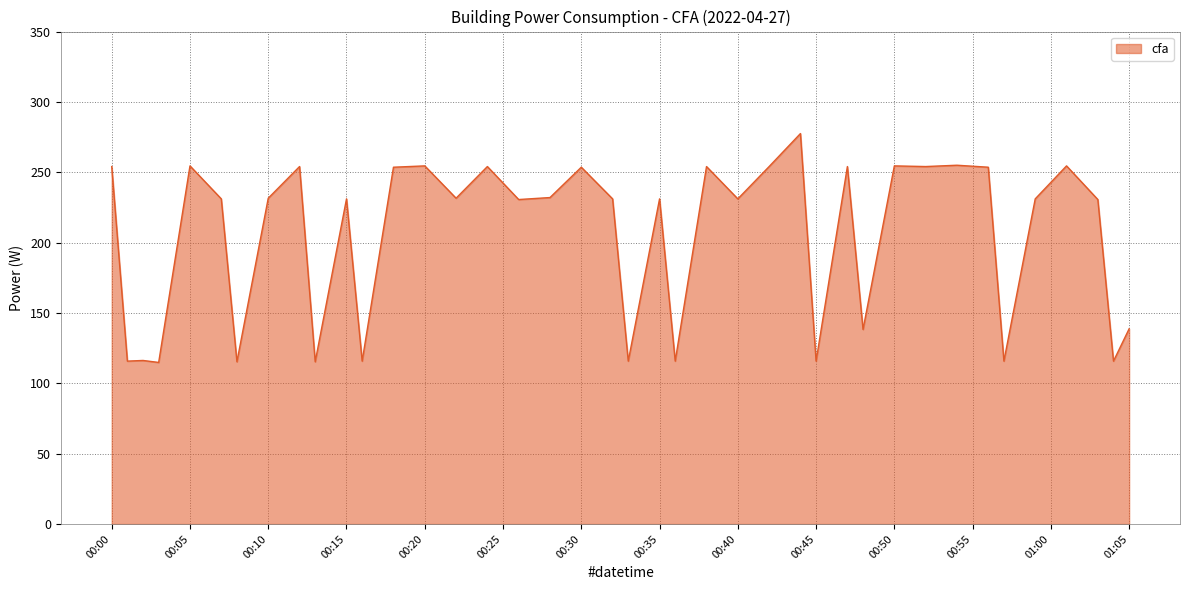

What is the maximum value shown in the chart?

277.5